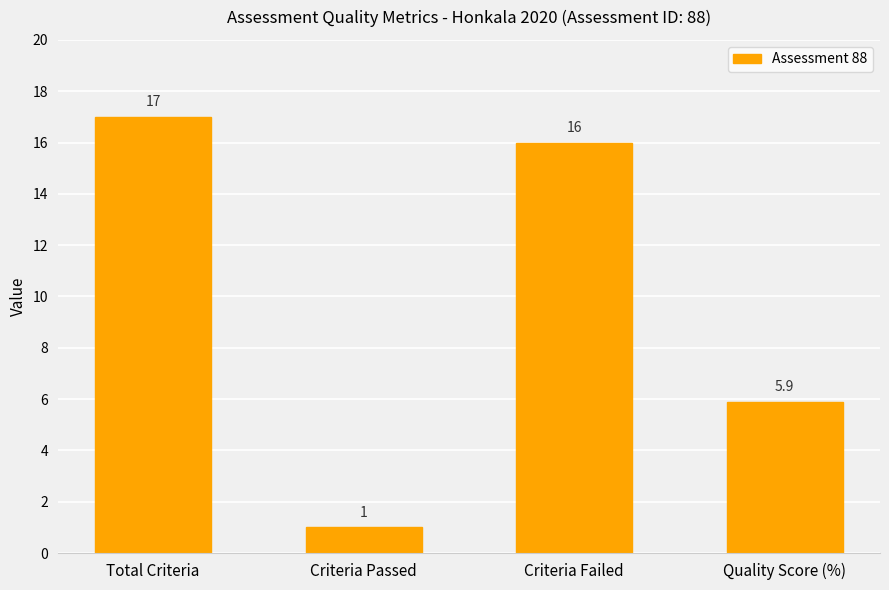

Rank the categories by value from lowest to highest.

Criteria Passed, Quality Score (%), Criteria Failed, Total Criteria